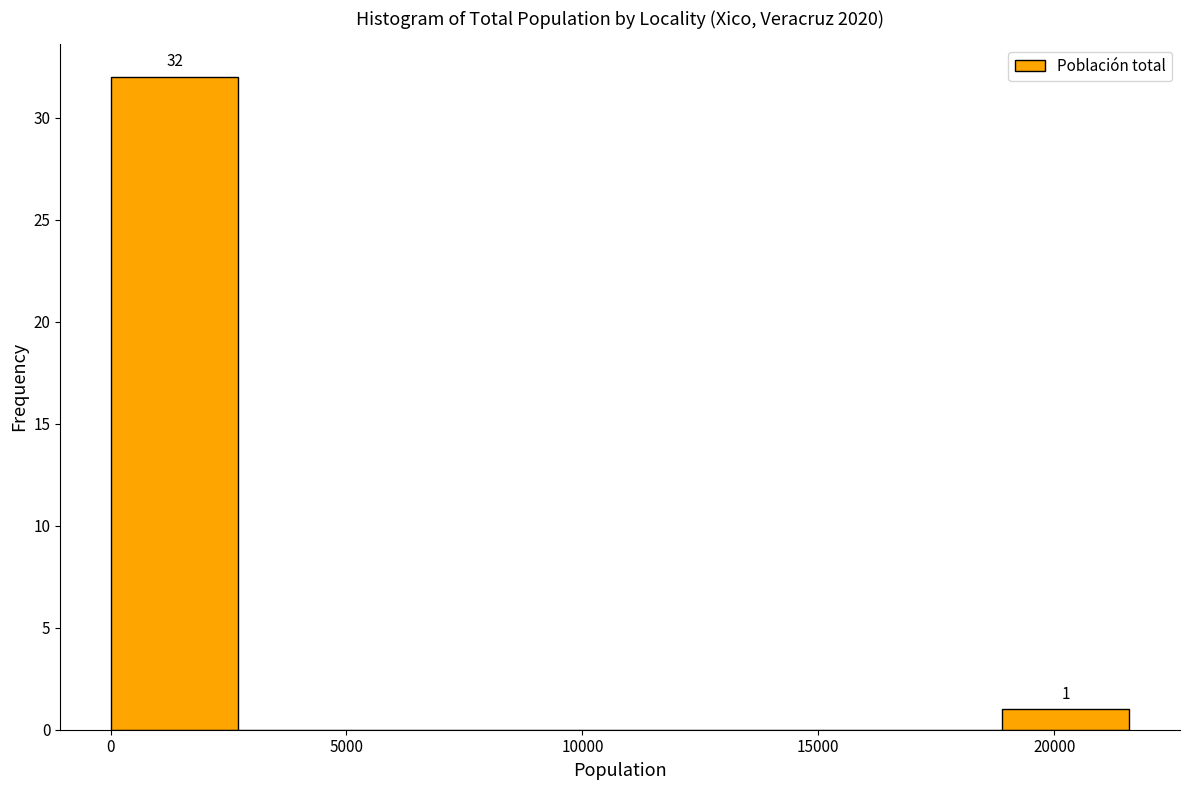

Over which range of the x-axis is the bar tallest?

0 to 2500